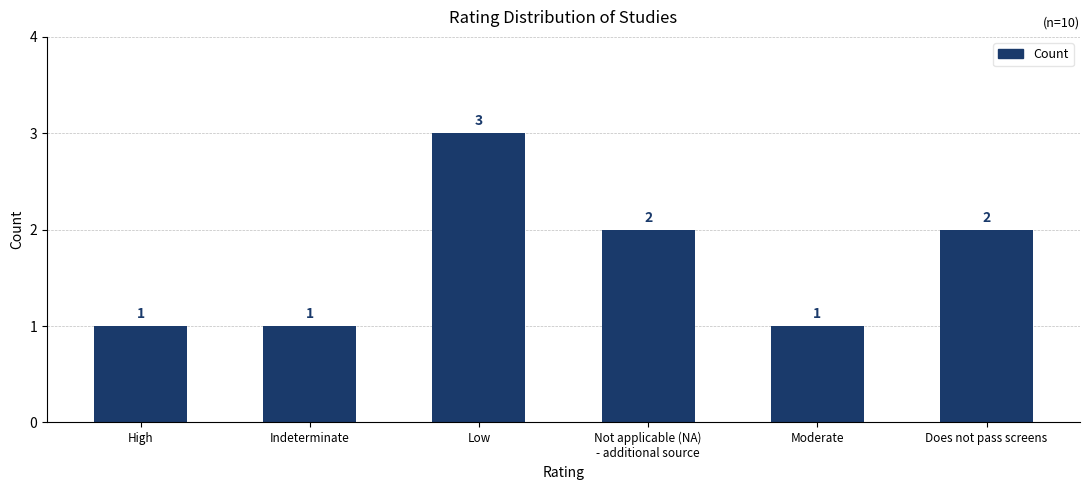

What is the difference between the maximum and minimum values?

2